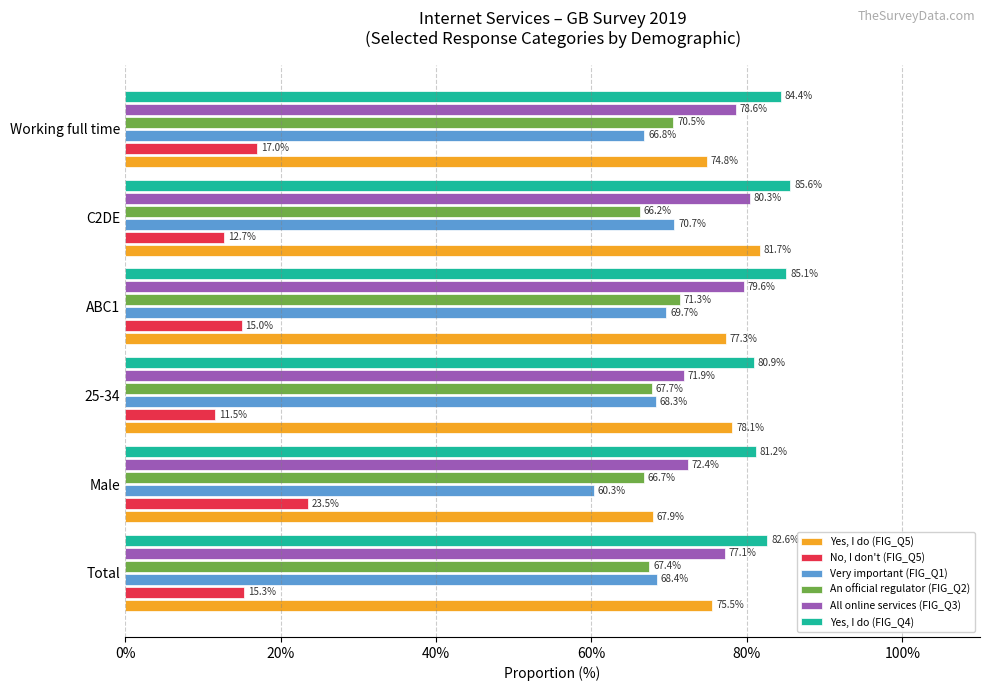

List the labels in order of Yes, I do (FIG_Q4) value, largest first.

C2DE, ABC1, Working full time, Total, Male, 25-34